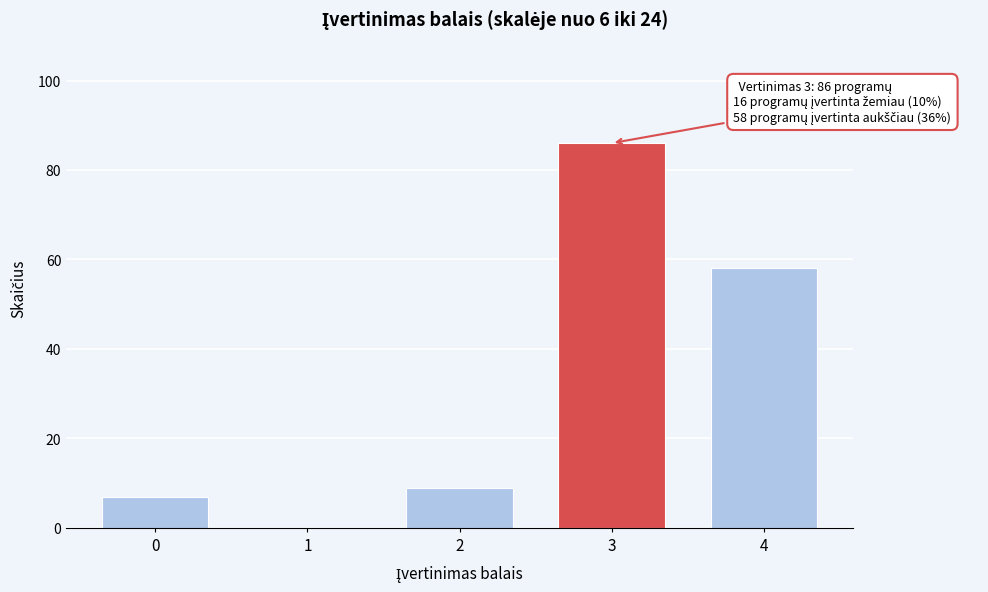

Reading left to right, extract all data points from this chart.

0=7	1=0	2=9	3=86	4=58